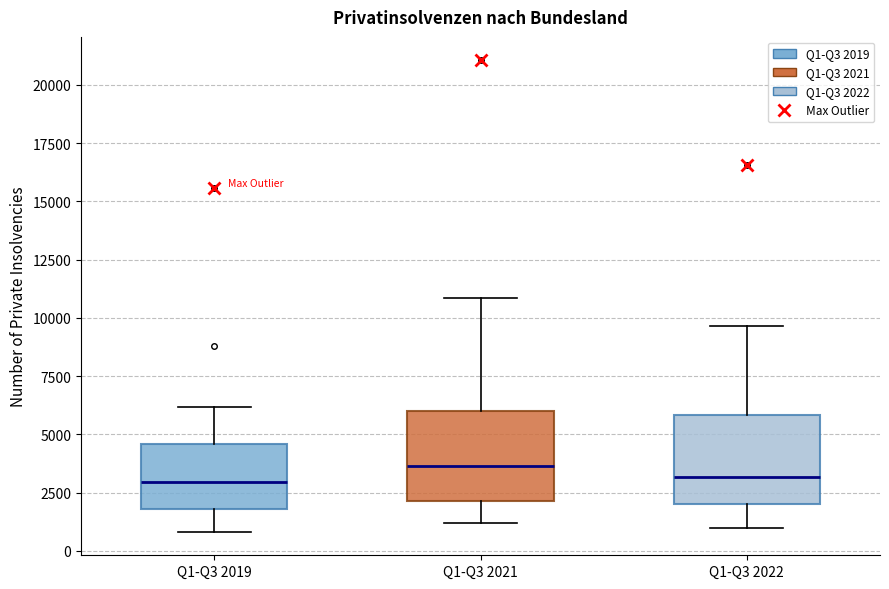

Reading left to right, read every box against the y-axis: the position of its median line, the range the box covers, and the ends of its whiskers. The values are not printed on the chart, so give them approximately, as read against the axis.

Q1-Q3 2019: median 3000, box 2000 to 4500, whiskers 1000 to 6000
Q1-Q3 2021: median 3500, box 2000 to 6000, whiskers 1000 to 11000
Q1-Q3 2022: median 3000, box 2000 to 6000, whiskers 1000 to 9500